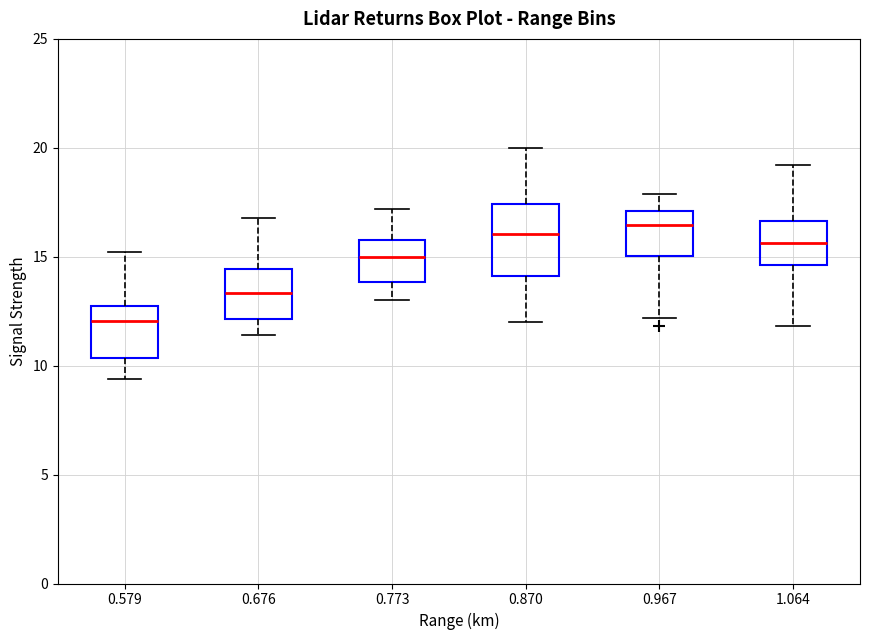

Reading left to right, transcribe this box plot: for each box, give where its median line is, the range the box spans, and where its two whiskers end, as read against the y-axis. The values are not printed on the chart, so give them approximately, as read against the axis.

0.579: median 12.0, box 10.5 to 12.5, whiskers 9.5 to 15.0
0.676: median 13.5, box 12.0 to 14.5, whiskers 11.5 to 17.0
0.773: median 15.0, box 14.0 to 16.0, whiskers 13.0 to 17.0
0.870: median 16.0, box 14.0 to 17.5, whiskers 12.0 to 20.0
0.967: median 16.5, box 15.0 to 17.0, whiskers 12.0 to 18.0
1.064: median 15.5, box 14.5 to 16.5, whiskers 12.0 to 19.0